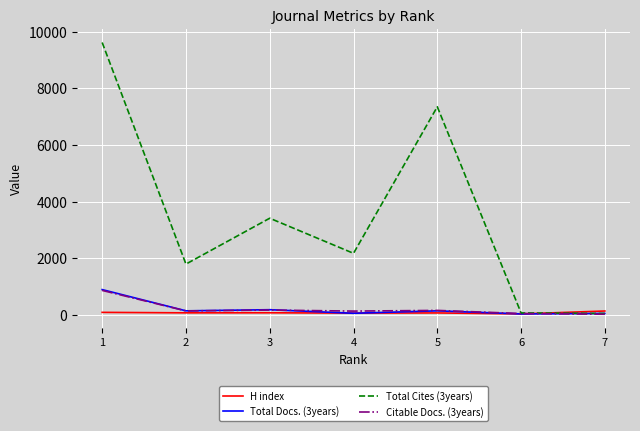

Which series has the largest total across all categories?

Total Cites (3years)